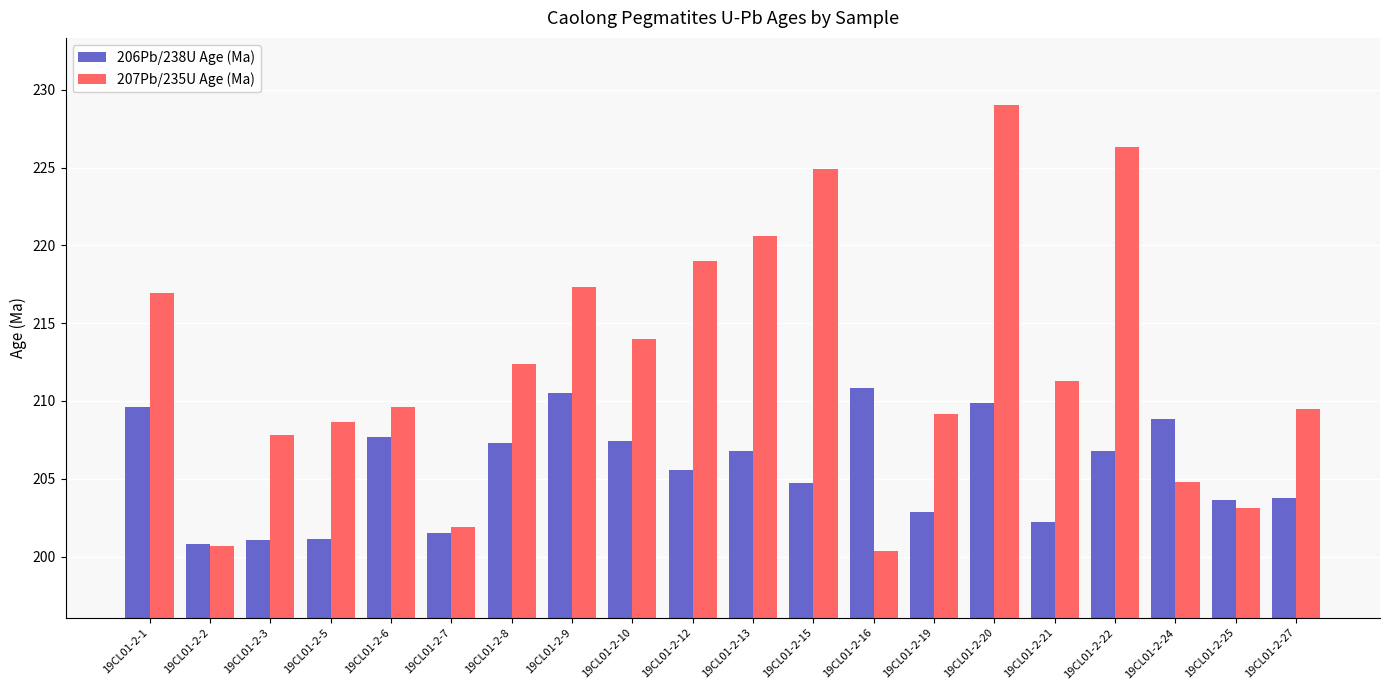

What is the difference between the second highest and second lowest values in the 207Pb/235U Age (Ma) series?

25.6